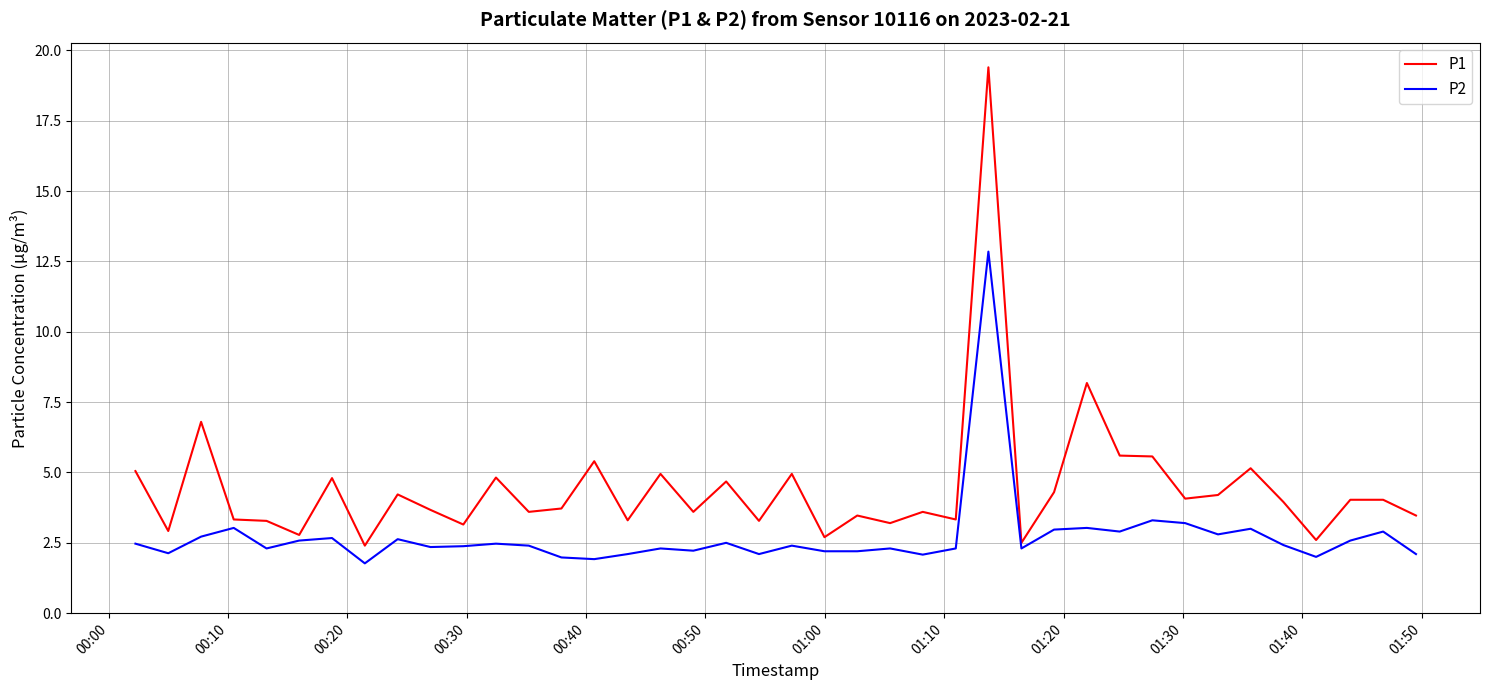

What is the lowest value of the P1 series?

2.4